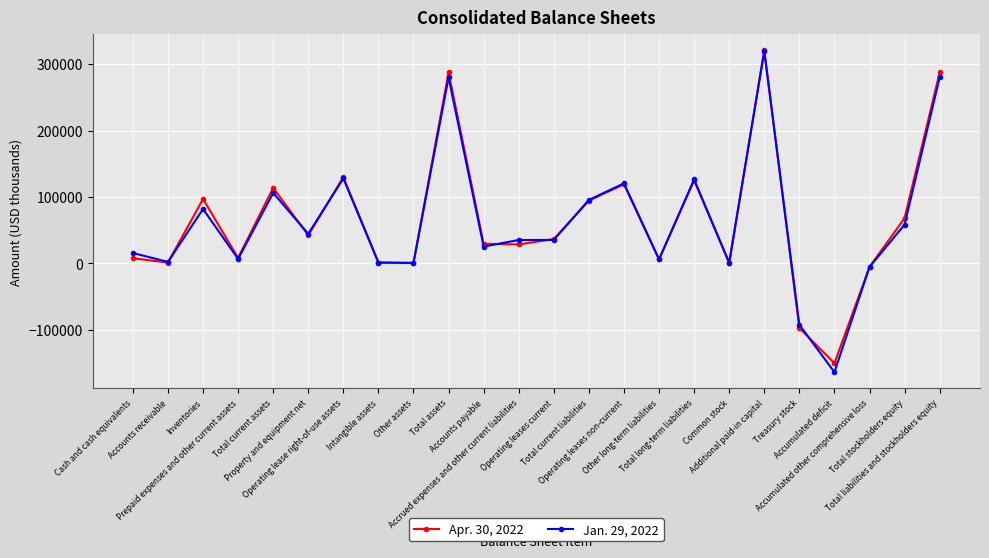

Which category has the highest value in the Jan. 29, 2022 series?

Additional paid-in capital